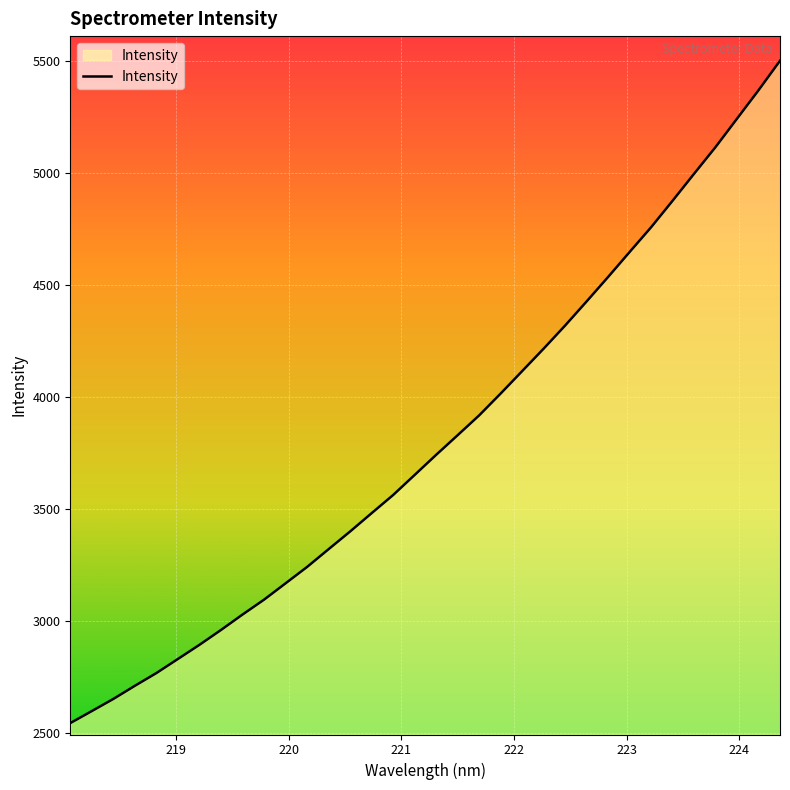

What is the difference between the maximum and minimum values?

2958.3